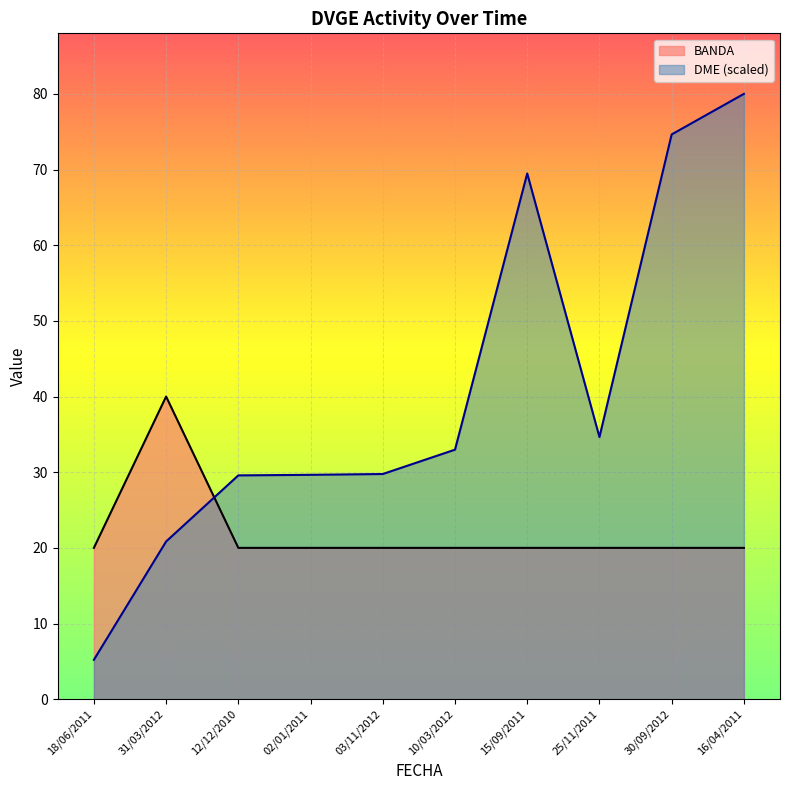

At 31/03/2012, list the series in order from smallest to largest.

DME (scaled), BANDA